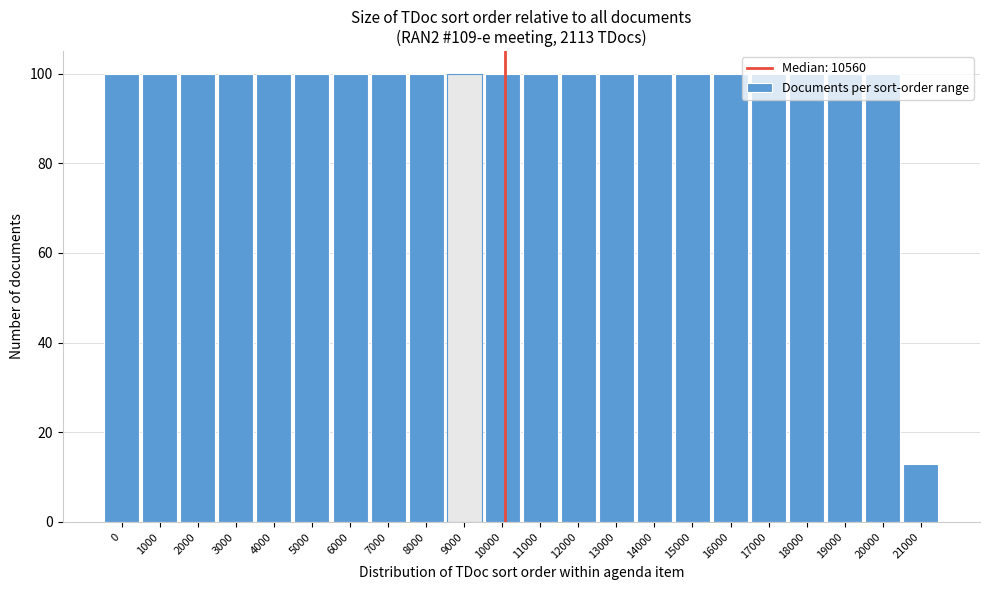

What is the value of the 10th bar from the left?

100